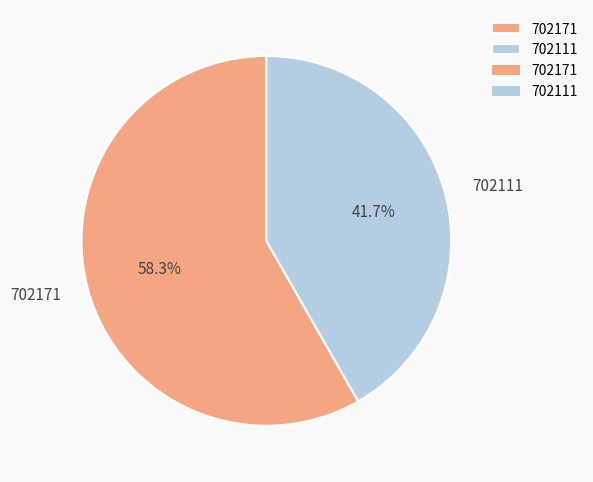

To the nearest percent, what is the average slice percentage?

50%